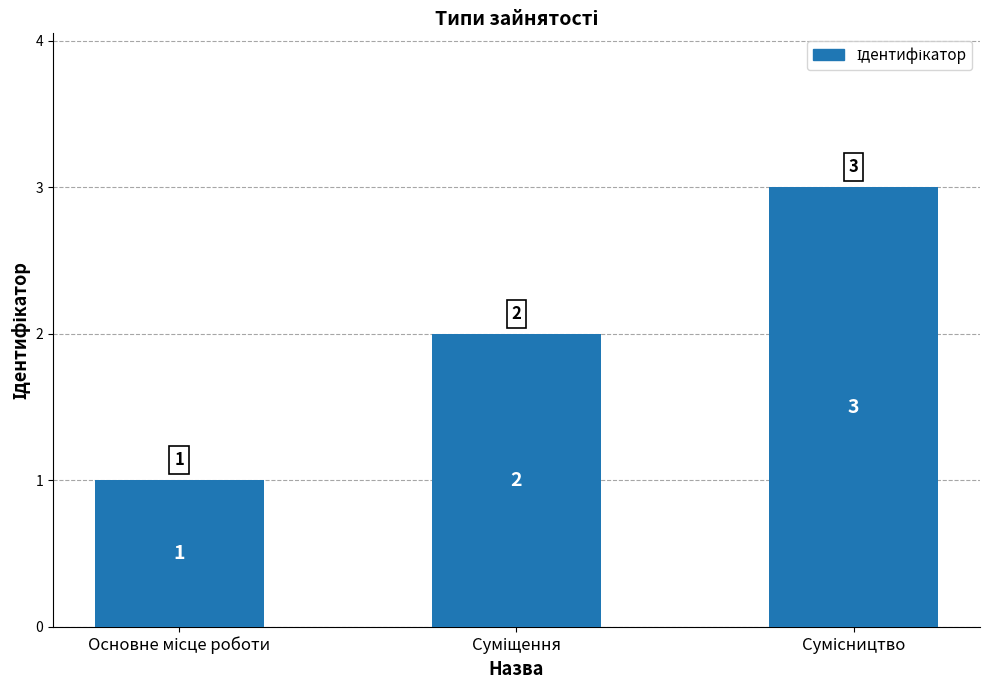

What is the value of the 3rd bar from the left?

3